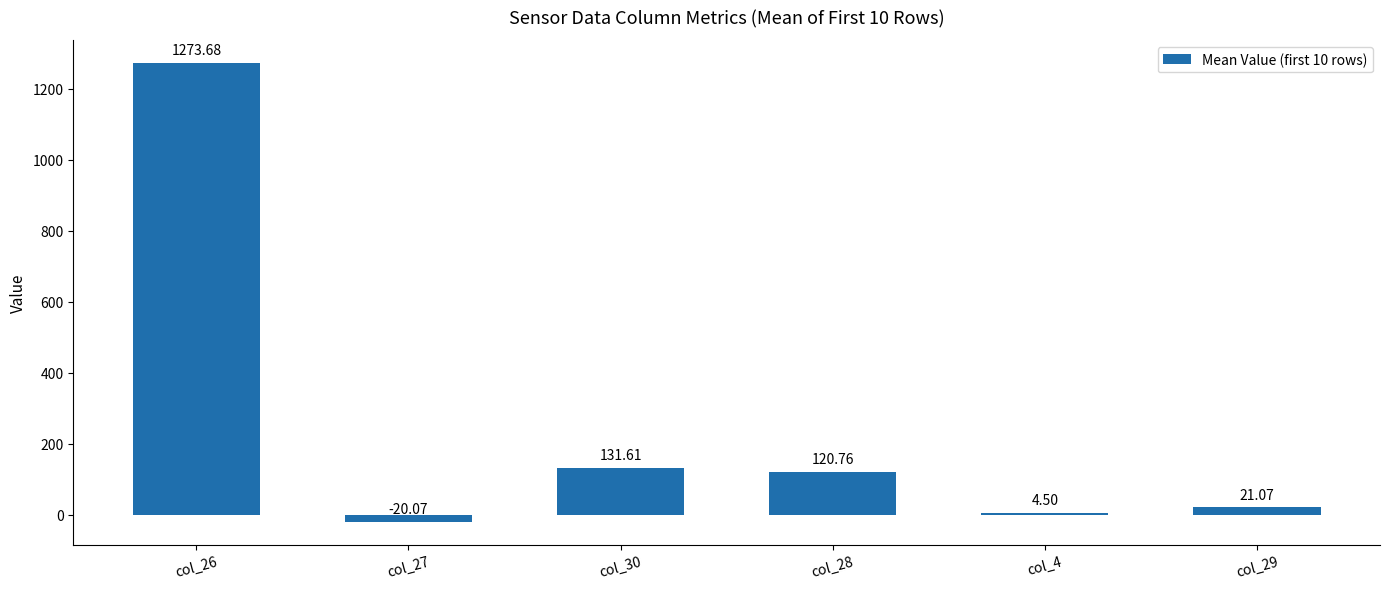

What is the sum of the values at col_30 and col_26?

1405.3